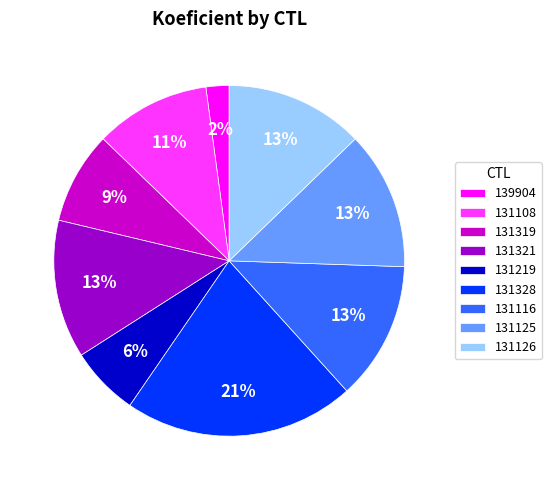

Approximately how many times larger is the value at 131319 compared to 131126?

0.7